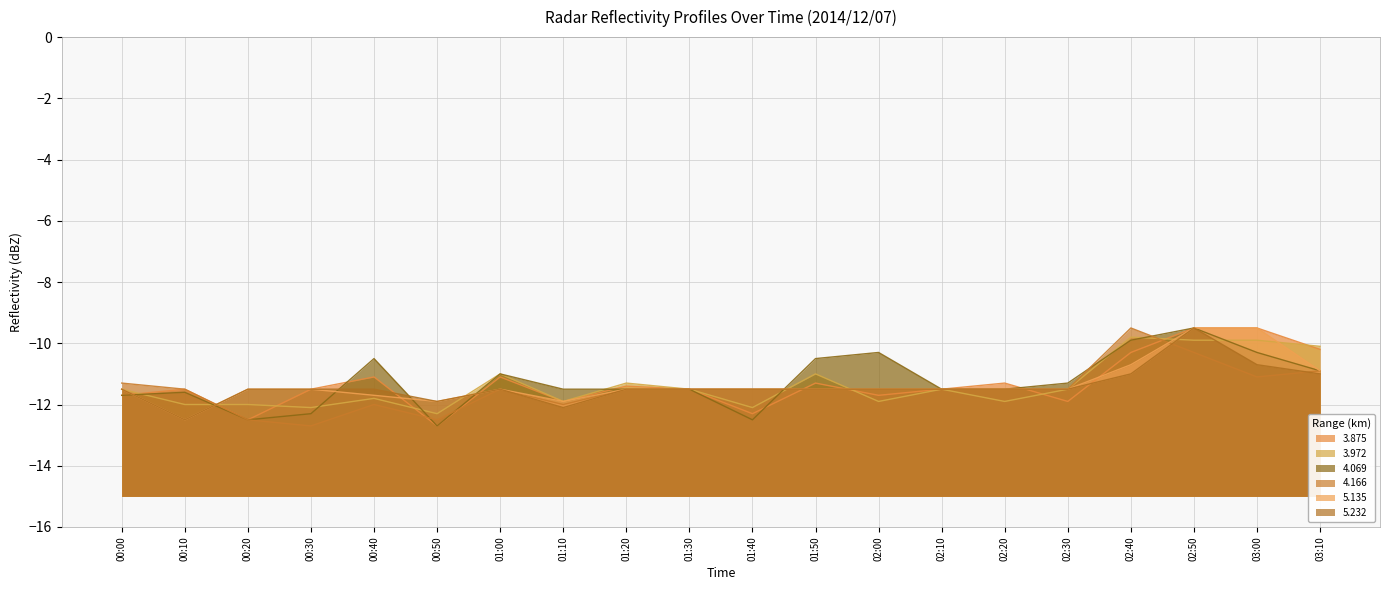

Which series has the widest spread of values?

3.875